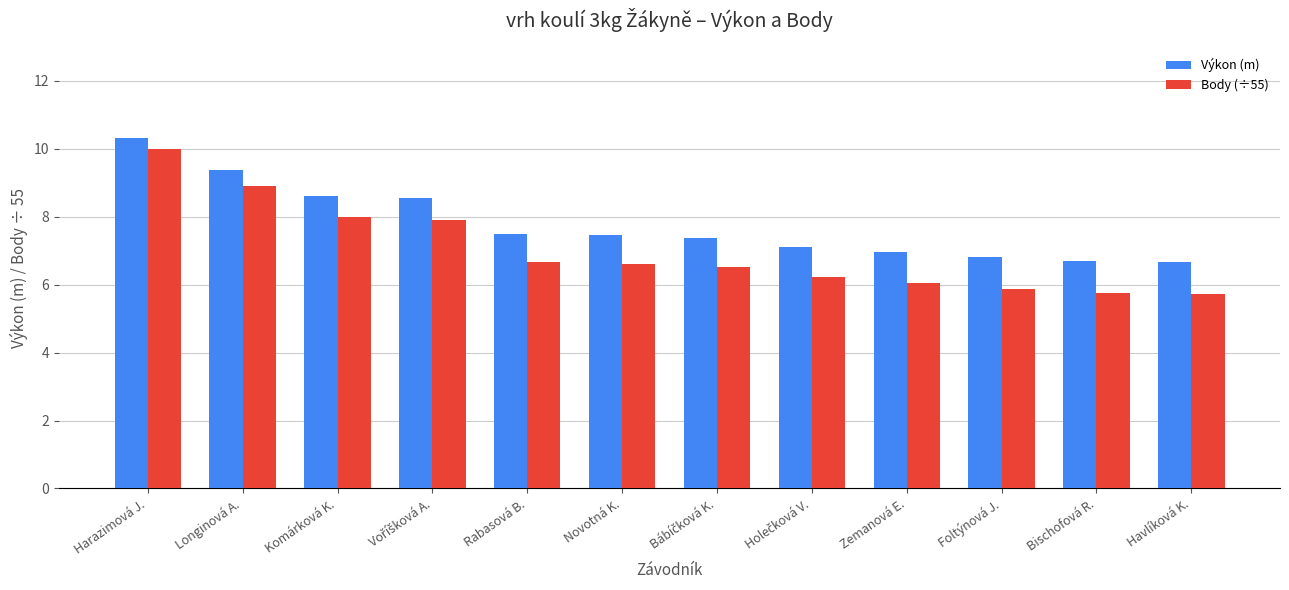

What is the difference between the second highest and second lowest values in the Výkon (m) series?

2.7